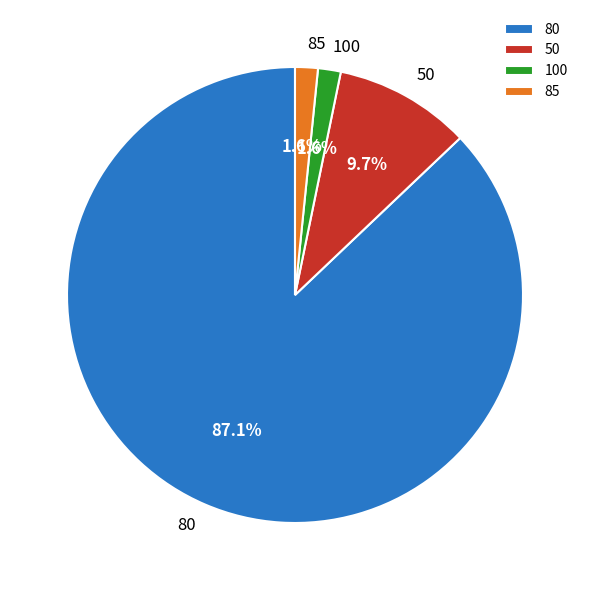

Approximately how many times larger is the value at 85 compared to 100?

1.0